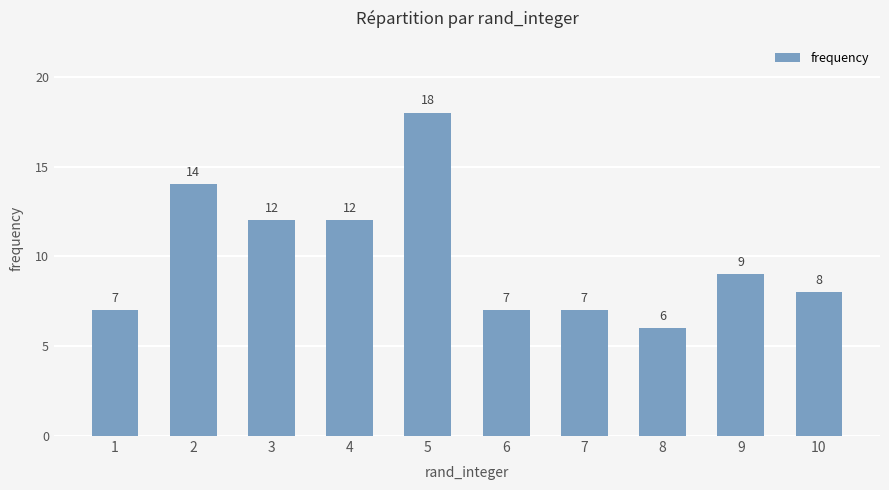

At which category does the chart reach its peak across all series?

5